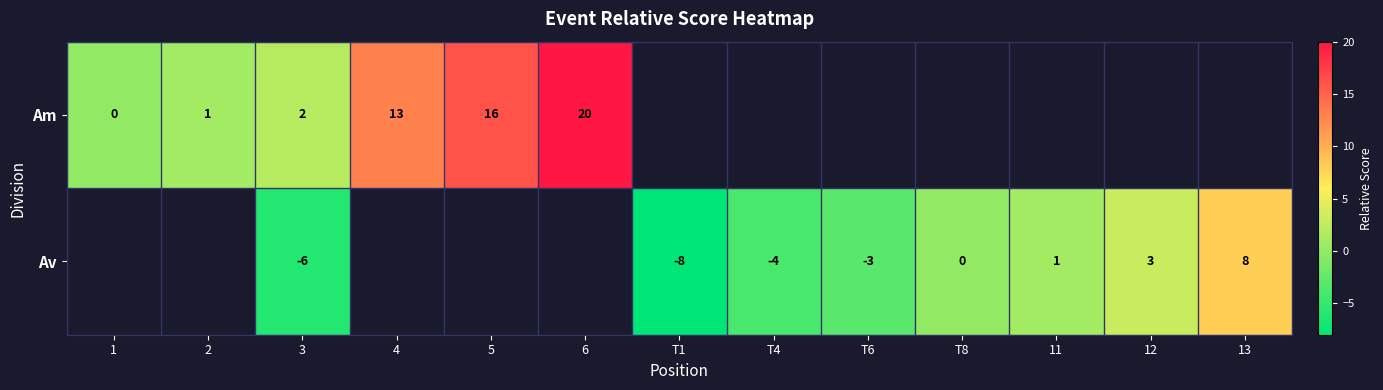

How many negative values does the row_1 series have?

4